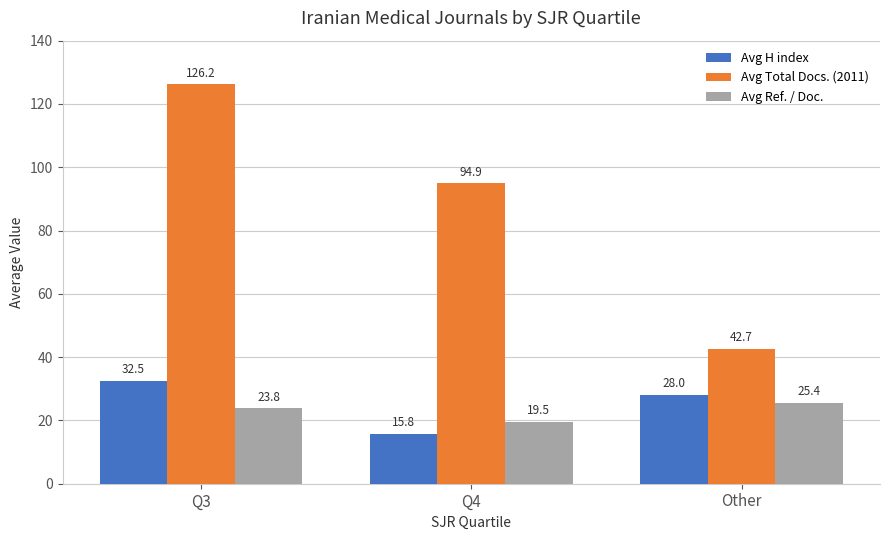

What is the sum of the Avg Total Docs. (2011) values at Q3 and Q4?

221.1